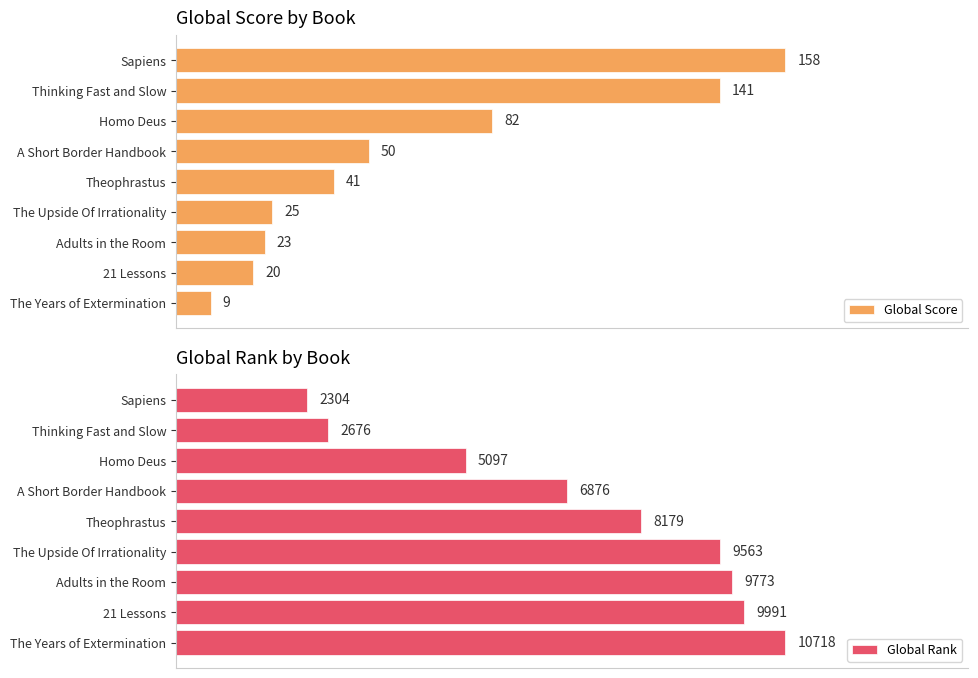

List the series in order of their peak value, highest first.

Global Rank, Global Score